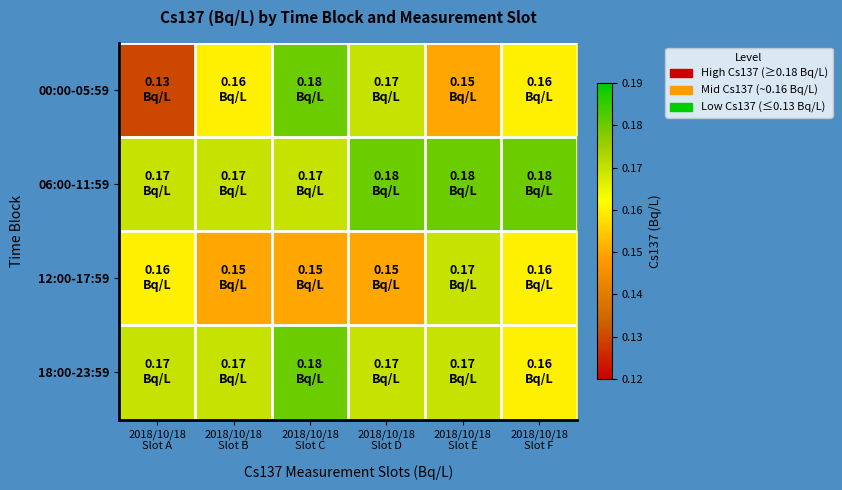

Reading right to left, what are all the values shown in this chart?

00:00-05:59: 2018/10/18
Slot F=0.2	2018/10/18
Slot E=0.1	2018/10/18
Slot D=0.2	2018/10/18
Slot C=0.2	2018/10/18
Slot B=0.2	2018/10/18
Slot A=0.1
06:00-11:59: 2018/10/18
Slot F=0.2	2018/10/18
Slot E=0.2	2018/10/18
Slot D=0.2	2018/10/18
Slot C=0.2	2018/10/18
Slot B=0.2	2018/10/18
Slot A=0.2
12:00-17:59: 2018/10/18
Slot F=0.2	2018/10/18
Slot E=0.2	2018/10/18
Slot D=0.1	2018/10/18
Slot C=0.1	2018/10/18
Slot B=0.1	2018/10/18
Slot A=0.2
18:00-23:59: 2018/10/18
Slot F=0.2	2018/10/18
Slot E=0.2	2018/10/18
Slot D=0.2	2018/10/18
Slot C=0.2	2018/10/18
Slot B=0.2	2018/10/18
Slot A=0.2